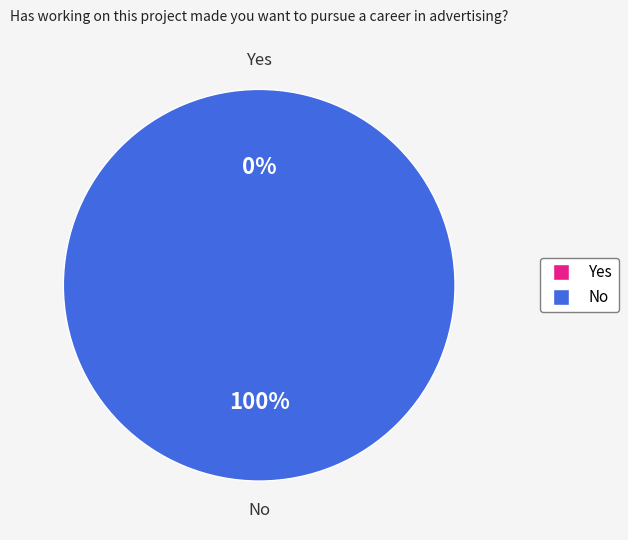

Which category has the smallest portion of the pie?

Yes